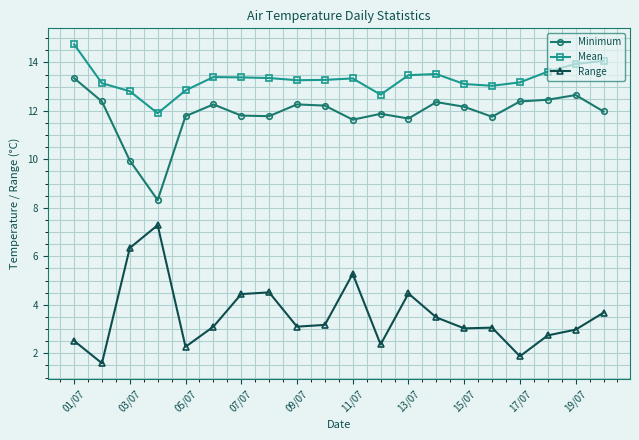

At how many categories does at least one series exceed 11?

20